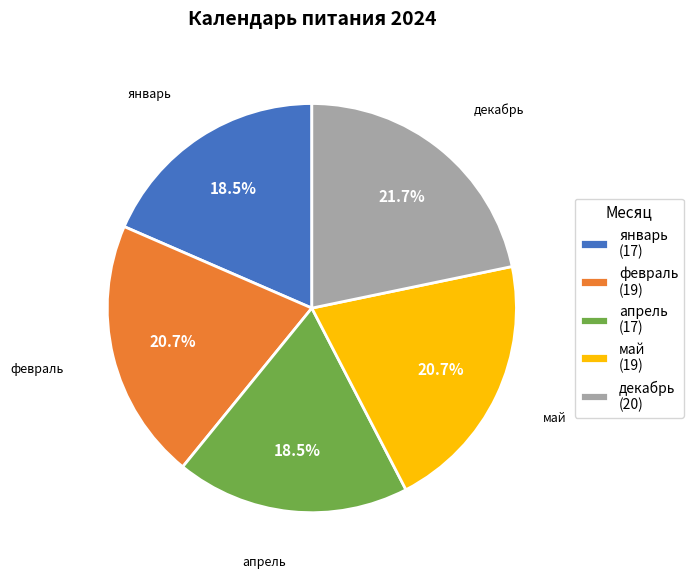

Which slice is the largest?

декабрь (20)